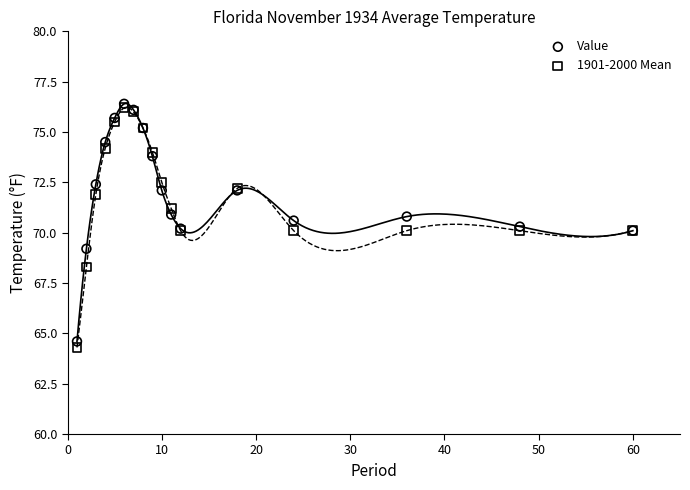

Which series contains the highest Y value?

Value